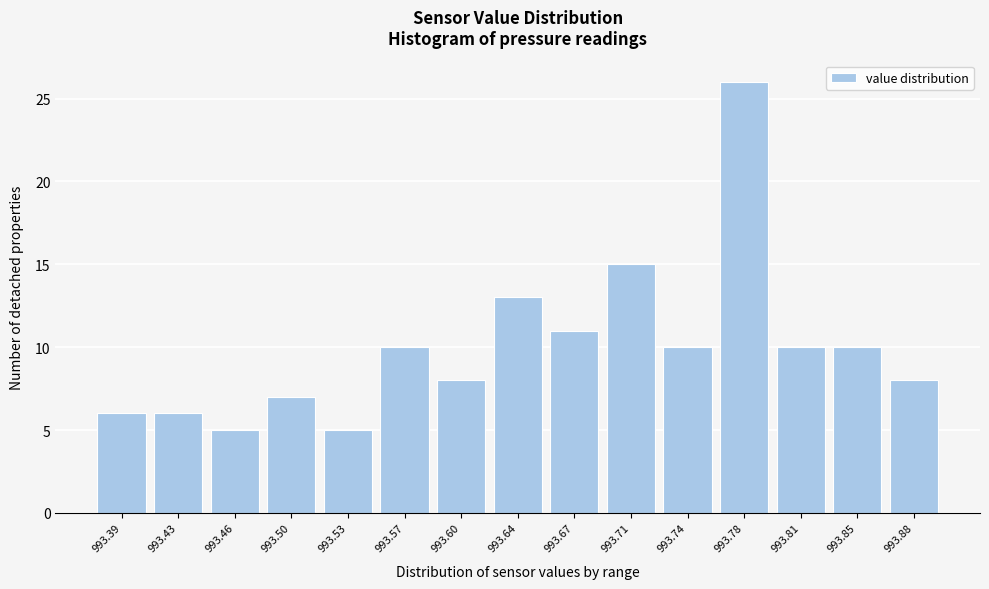

Reading left to right, extract all data points from this chart.

993.39=6	993.43=6	993.46=5	993.50=7	993.53=5	993.57=10	993.60=8	993.64=13	993.67=11	993.71=15	993.74=10	993.78=26	993.81=10	993.85=10	993.88=8